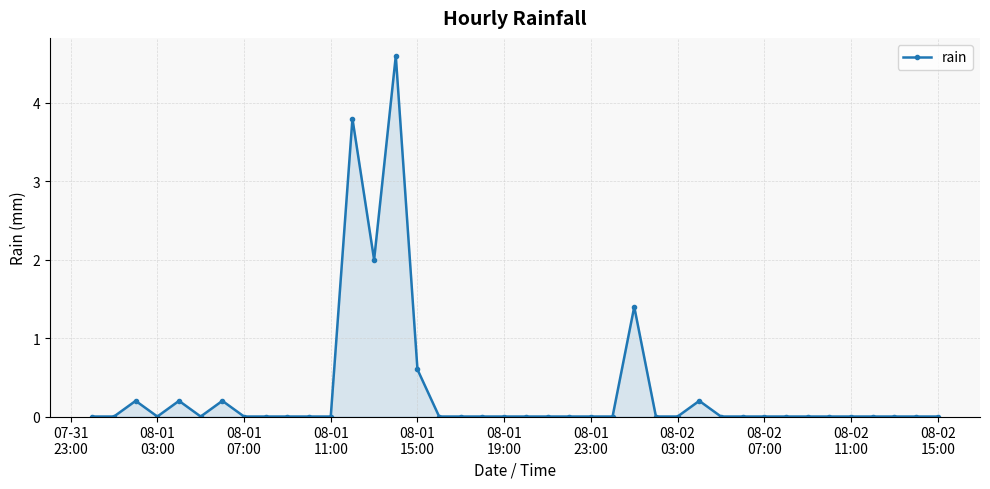

How many data points does each series have?

40